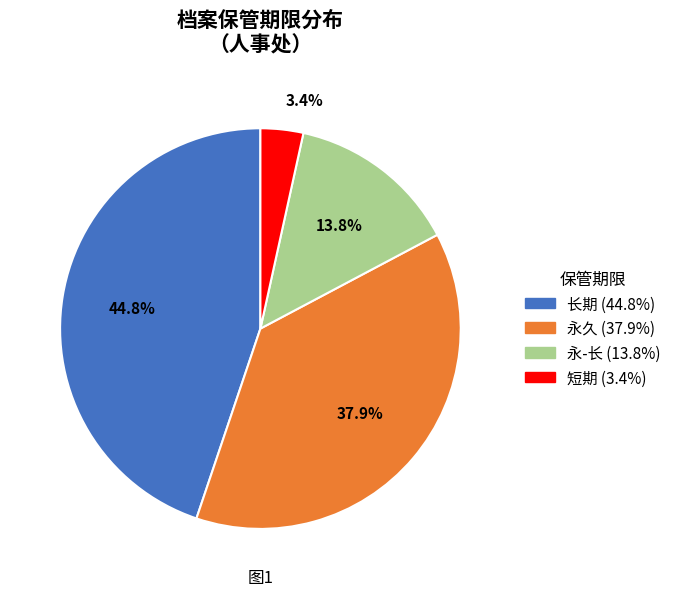

Rank the categories by value from highest to lowest.

长期, 永久, 永-长, 短期